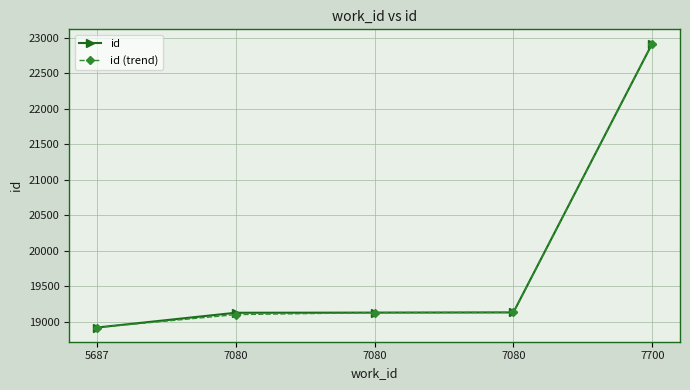

What are all the series names shown in the legend?

id, id (trend)